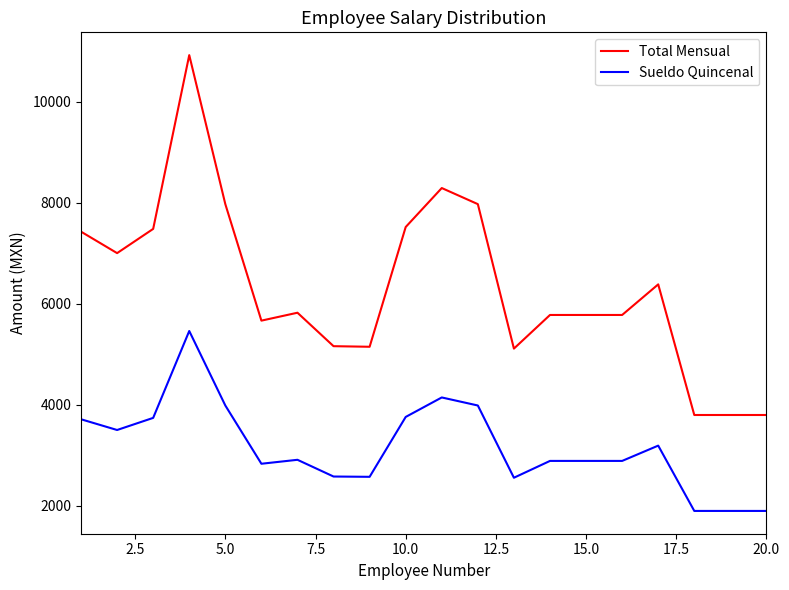

True or false: Total Mensual and Sueldo Quincenal intersect in this chart.

False